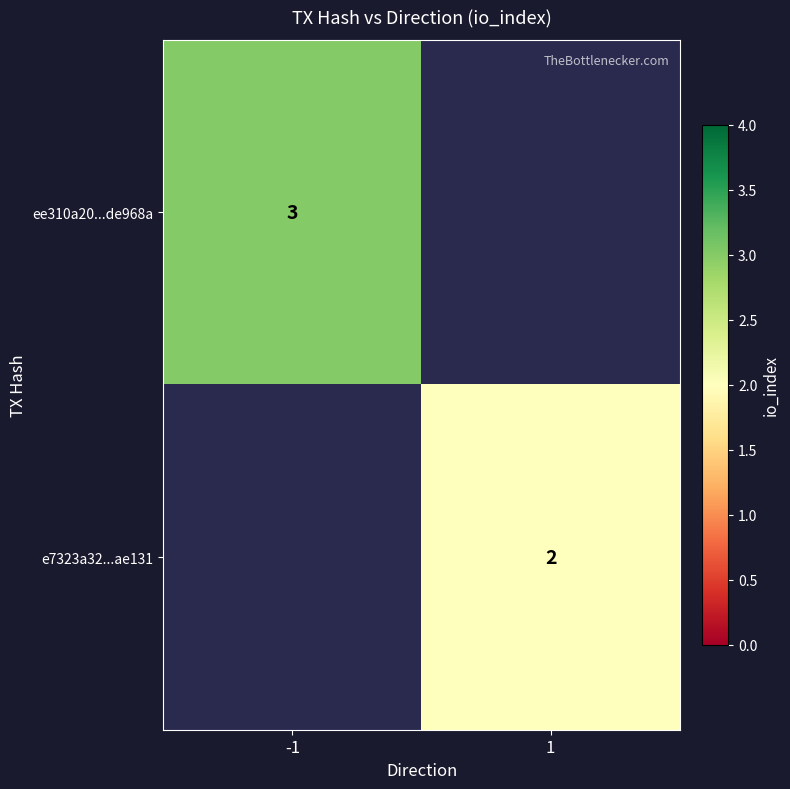

True or false: e7323a32...ae131 has a value of 2 at 1.

True